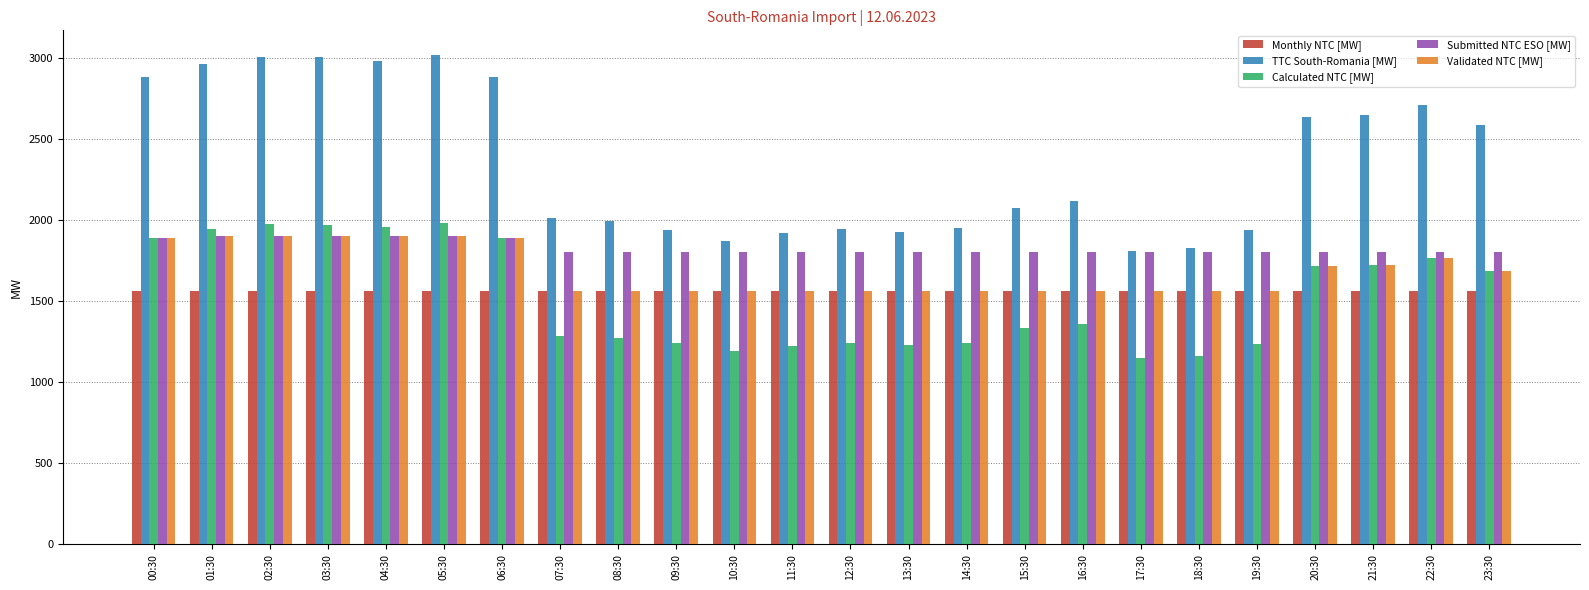

What is the difference between the second highest and minimum values in the Calculated NTC [MW] series?

829